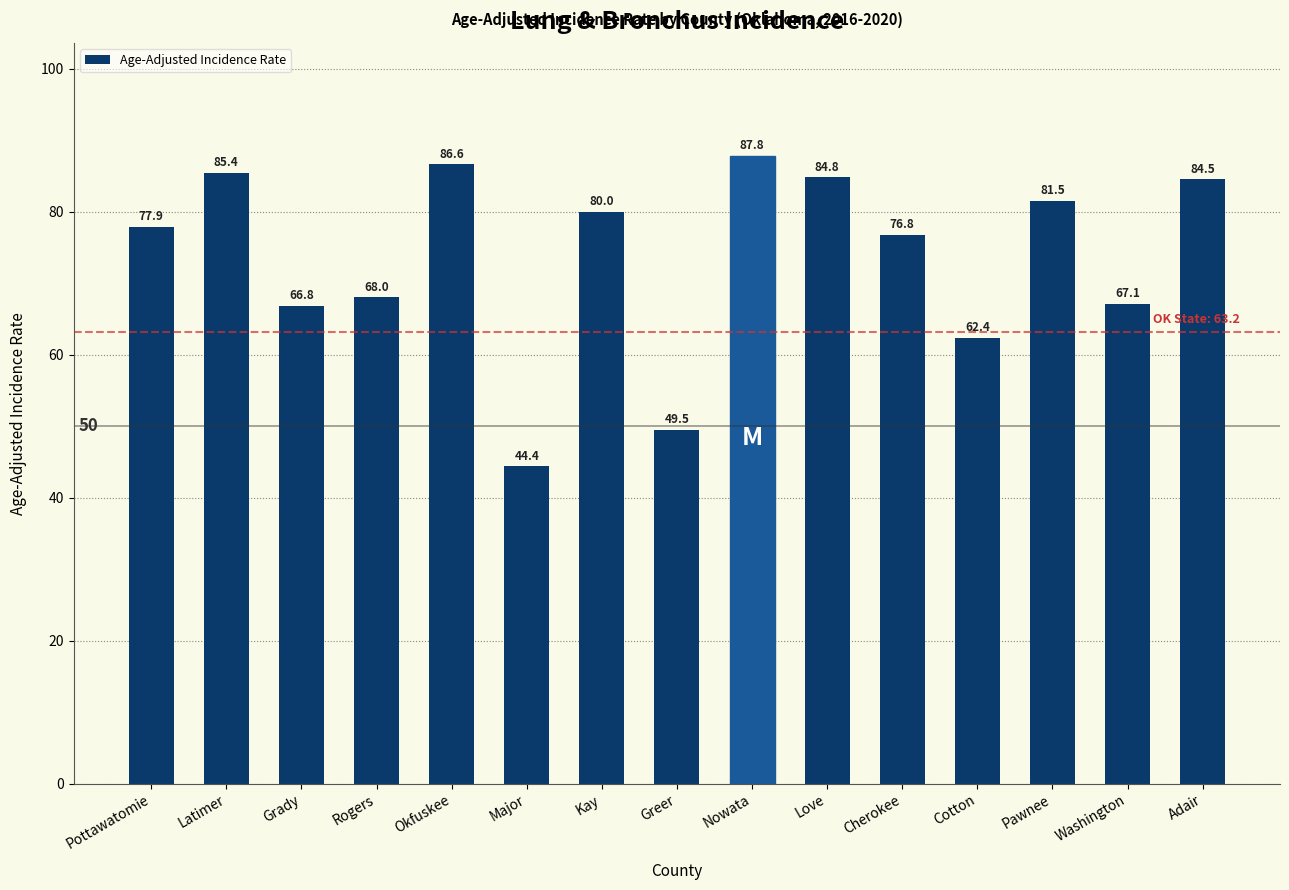

How many values are below 77?

7